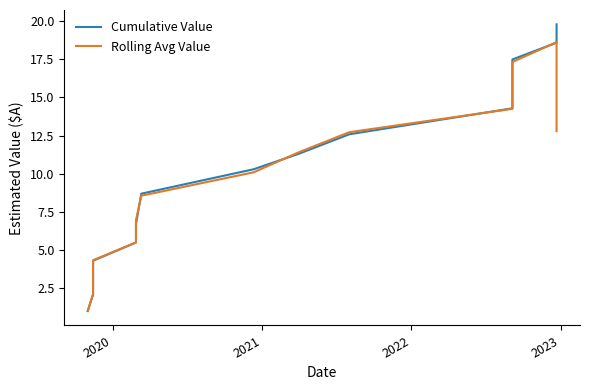

How many categories are shown in the chart?

15